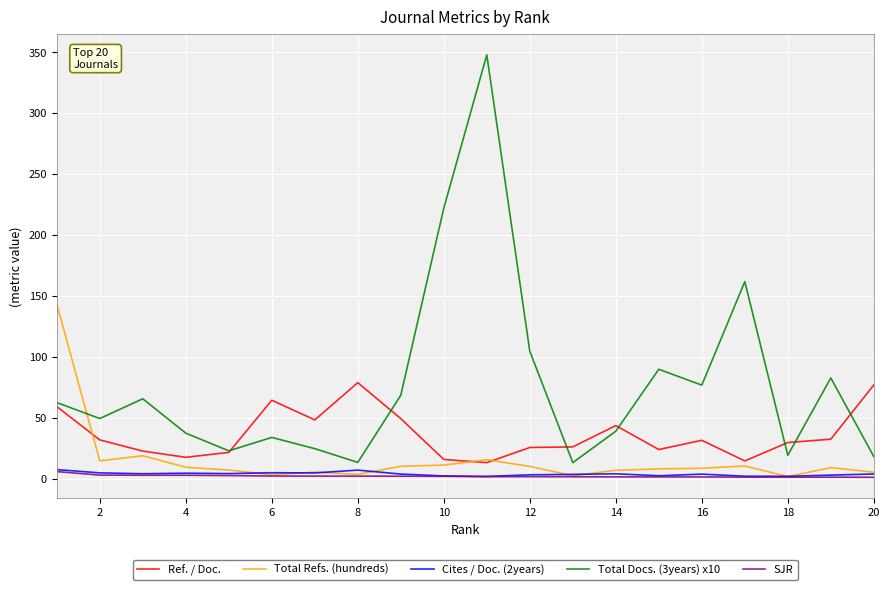

How many distinct data groups are displayed?

5